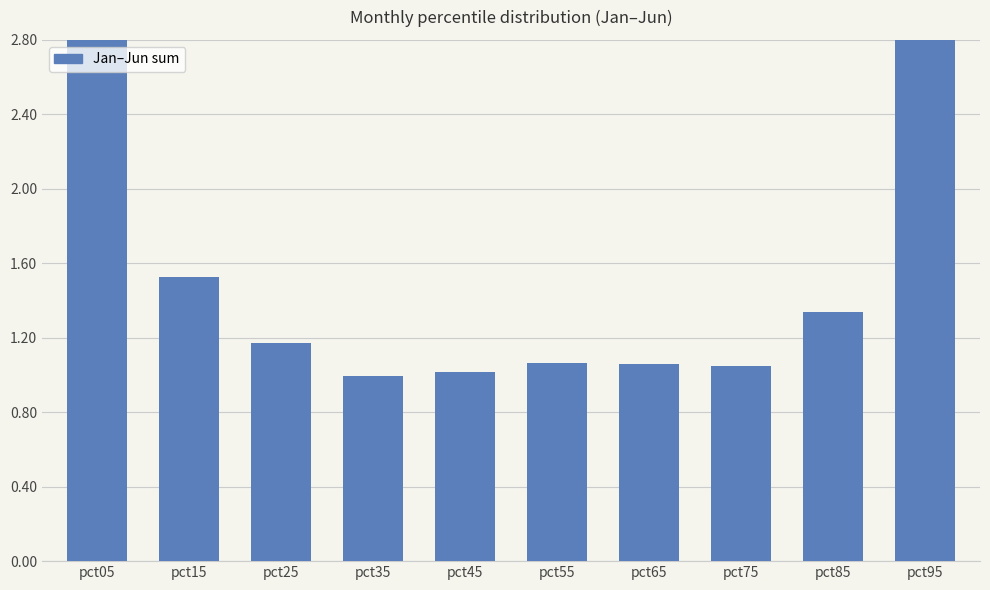

Read the value at pct85.

1.3